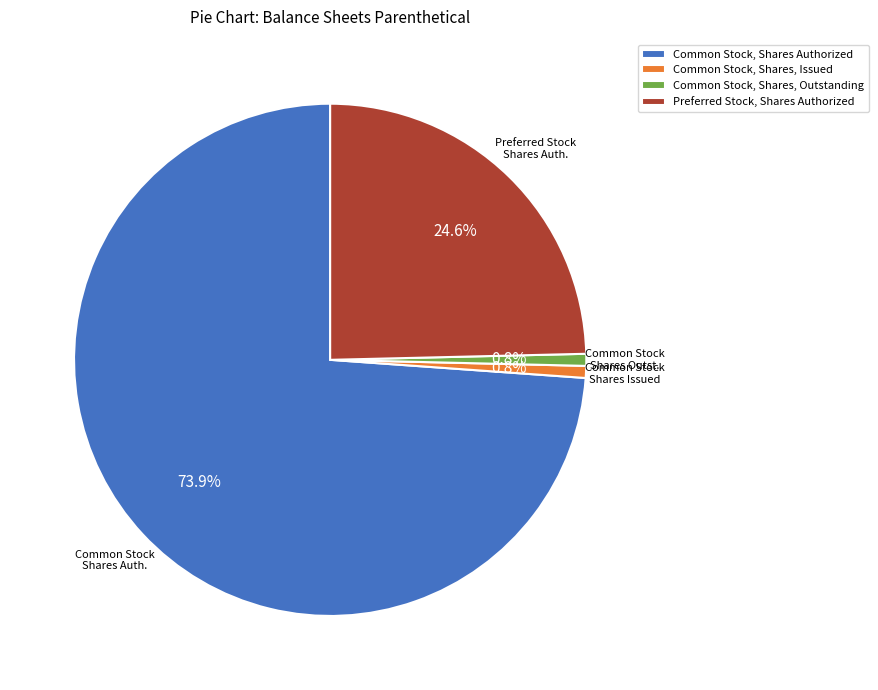

How many segments does this pie chart have?

4